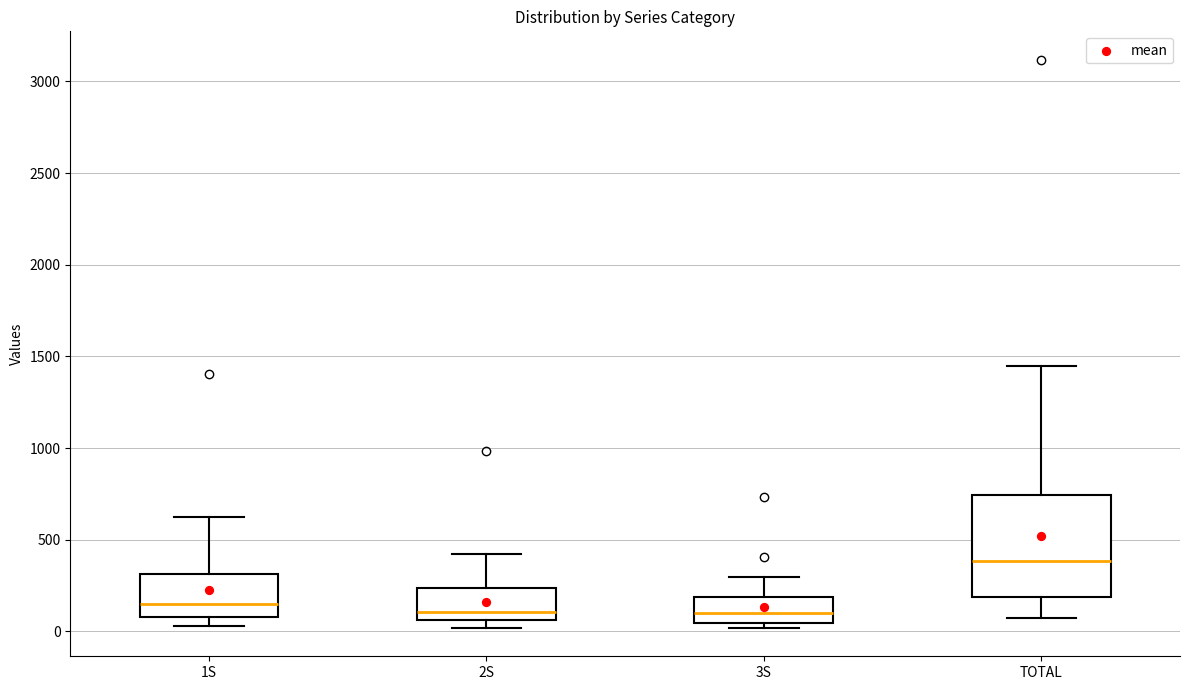

Reading left to right, read every box against the y-axis: the position of its median line, the range the box covers, and the ends of its whiskers. The values are not printed on the chart, so give them approximately, as read against the axis.

1S: median 150, box 100 to 300, whiskers 50 to 600
2S: median 100, box 50 to 250, whiskers 0 to 400
3S: median 100, box 50 to 200, whiskers 0 to 300
TOTAL: median 400, box 200 to 750, whiskers 50 to 1450